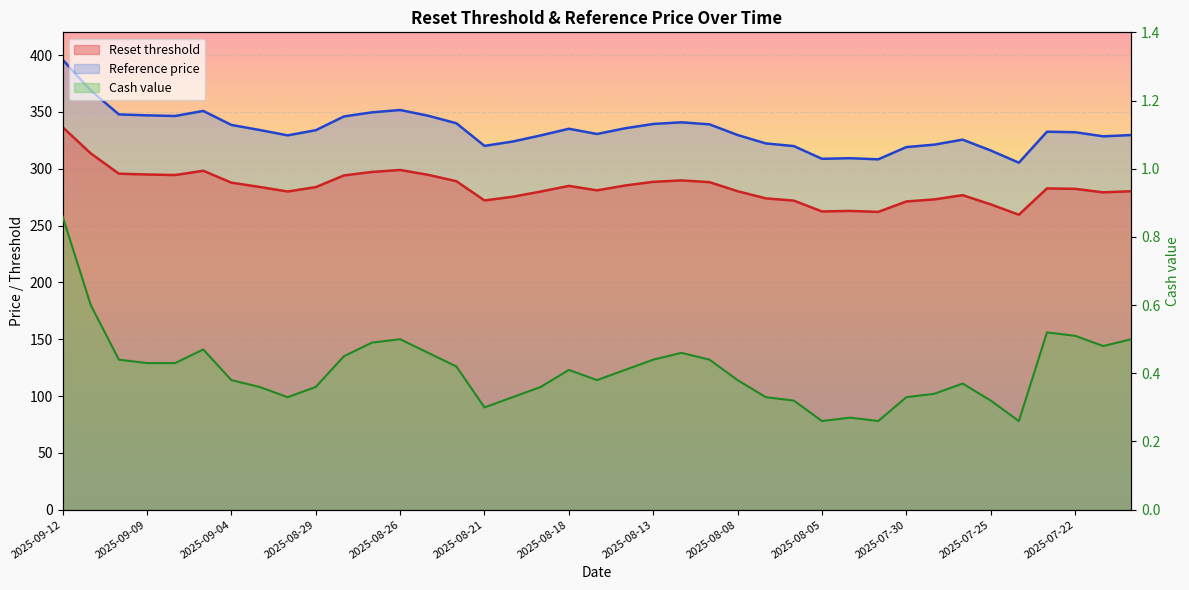

What is the label of the 2nd point from the right?

2025-07-21